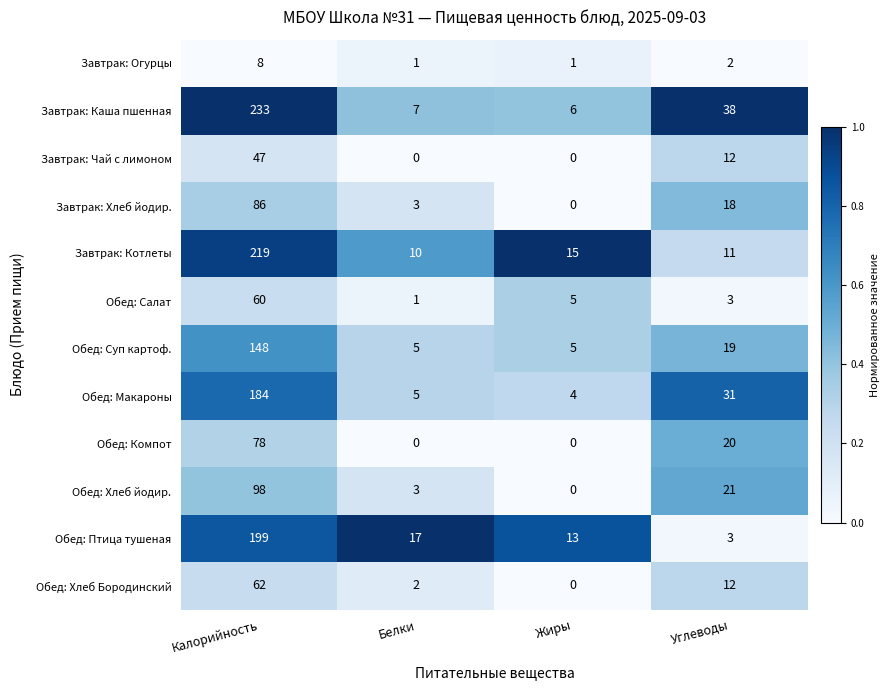

Which category has the highest value in the Обед: Хлеб йодир. series?

Калорийность